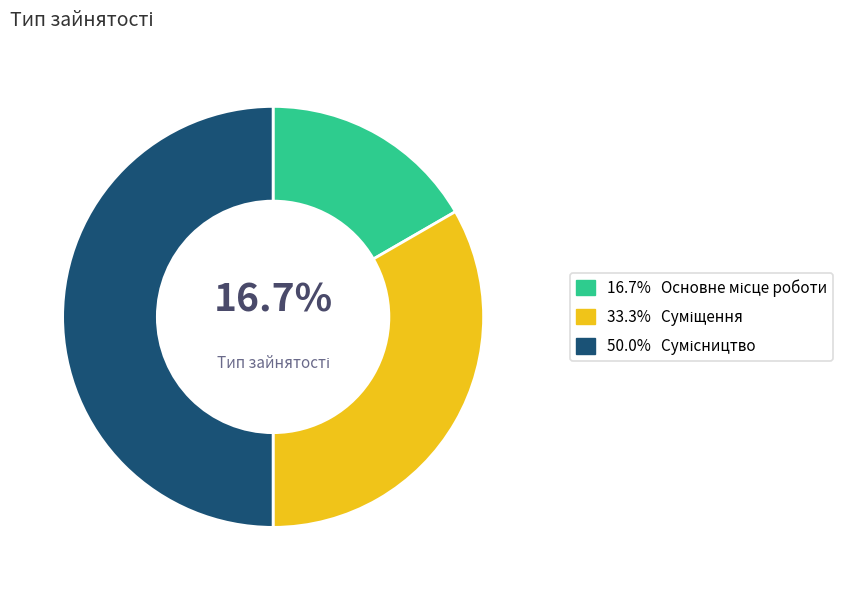

Rank the categories by value from highest to lowest.

Сумісництво, Суміщення, Основне місце роботи